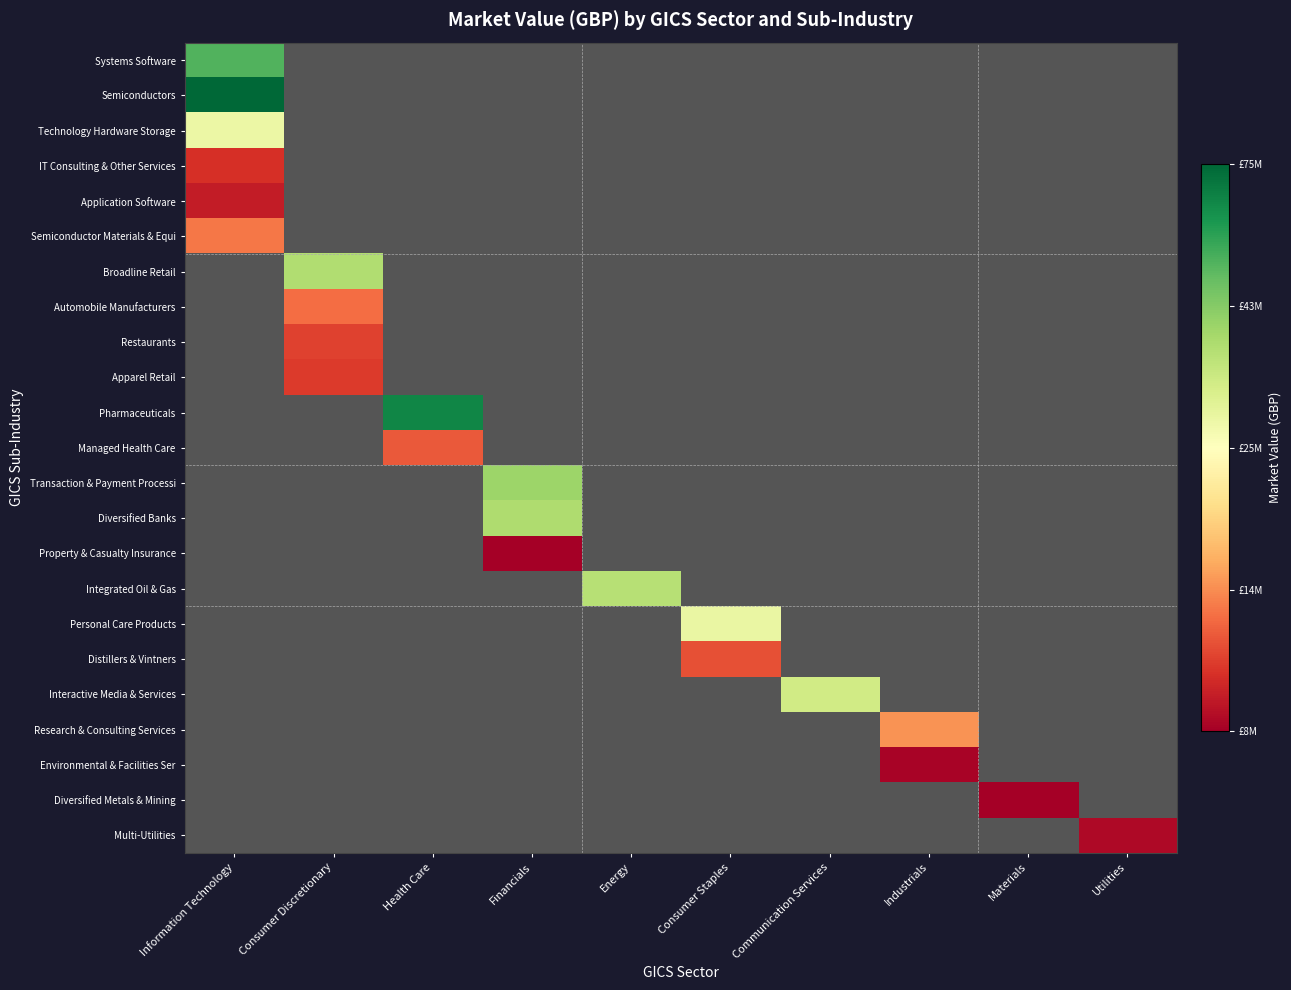

Which category has the highest value in the IT Consulting & Other Services series?

Information Technology